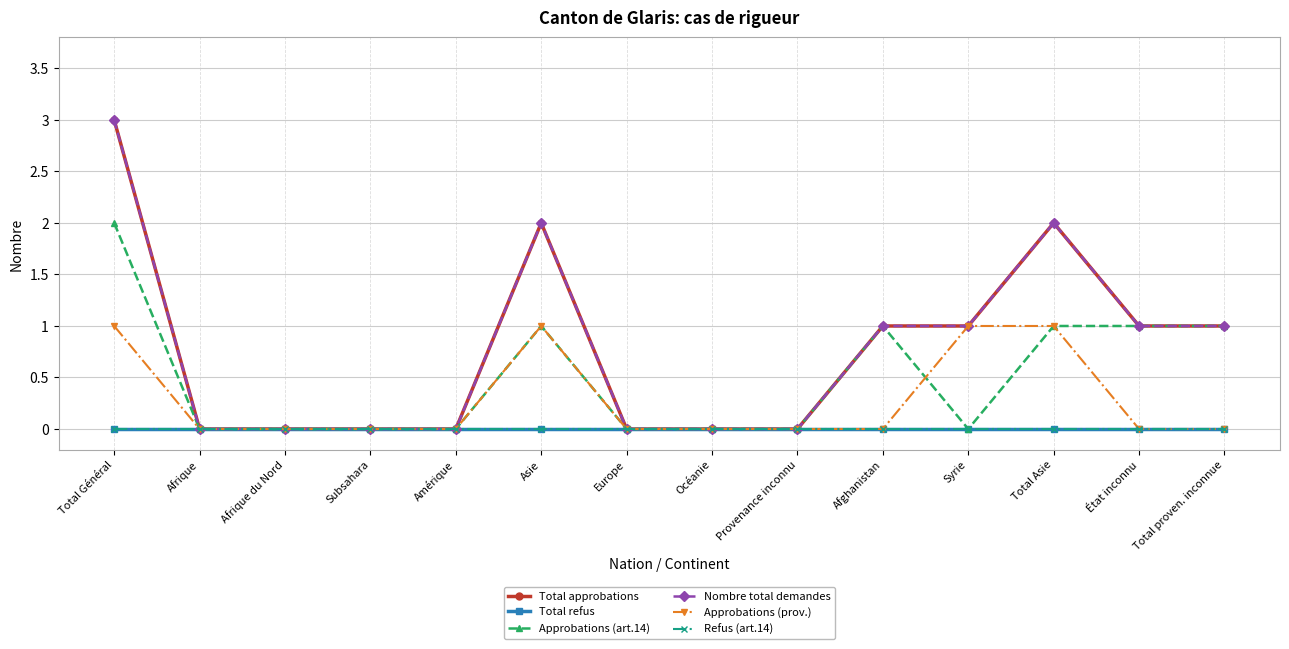

Reading left to right, what are all the values shown in this chart?

Total approbations: 3	0	0	0	0	2	0	0	0	1	1	2	1	1
Total refus: 0	0	0	0	0	0	0	0	0	0	0	0	0	0
Approbations (art.14): 2	0	0	0	0	1	0	0	0	1	0	1	1	1
Nombre total demandes: 3	0	0	0	0	2	0	0	0	1	1	2	1	1
Approbations (prov.): 1	0	0	0	0	1	0	0	0	0	1	1	0	0
Refus (art.14): 0	0	0	0	0	0	0	0	0	0	0	0	0	0